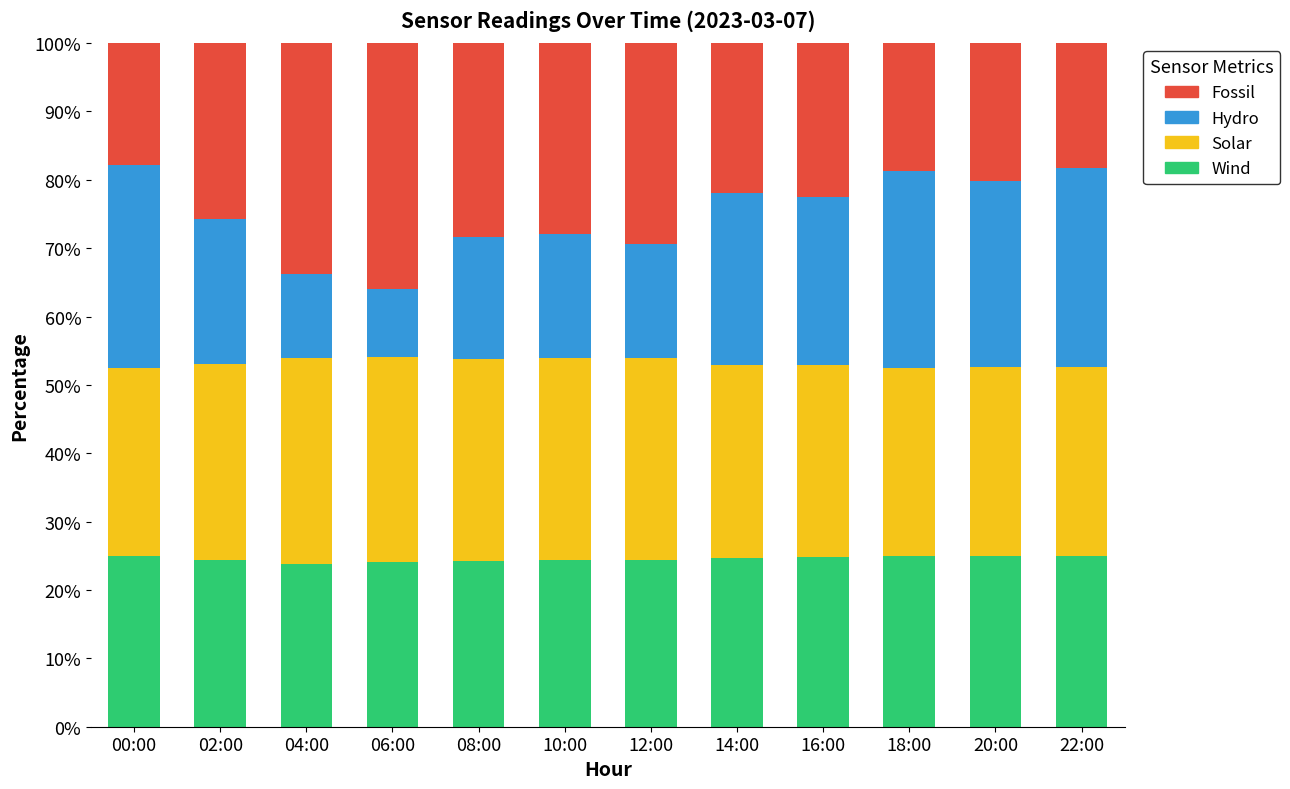

How many bars are there in total?

12